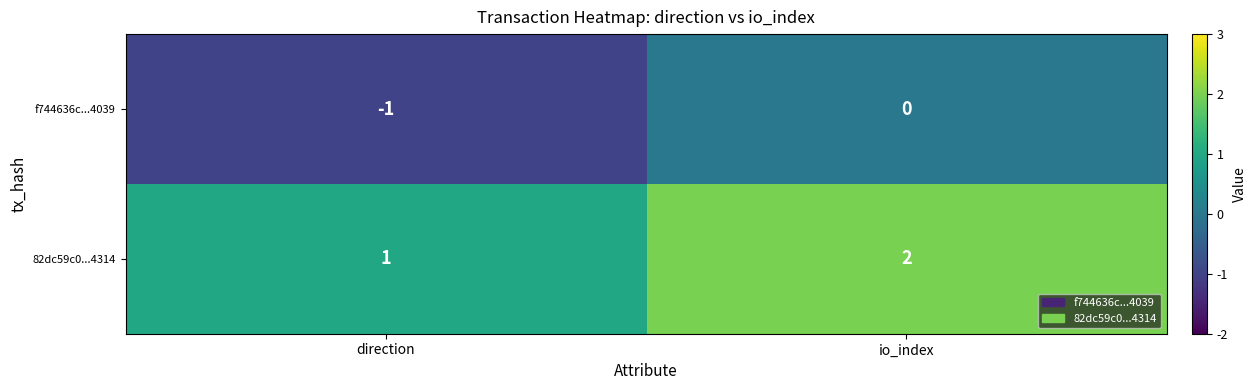

Rank the series by their average value, from lowest to highest.

f744636c...4039, 82dc59c0...4314